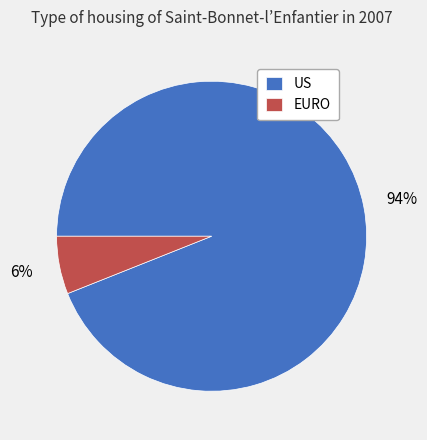

To the nearest percent, what percentage of the pie is EURO?

6%